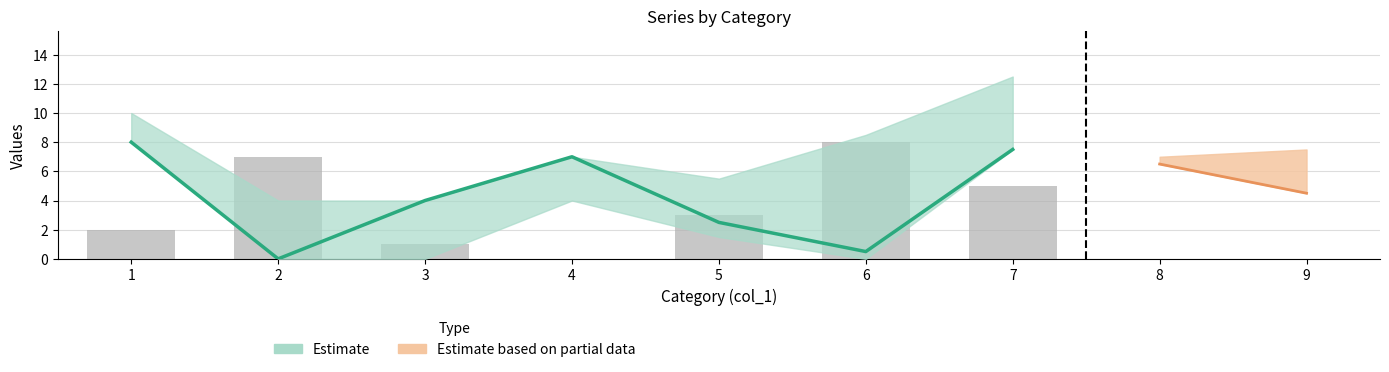

Which has a higher value, 6 or 3?

6